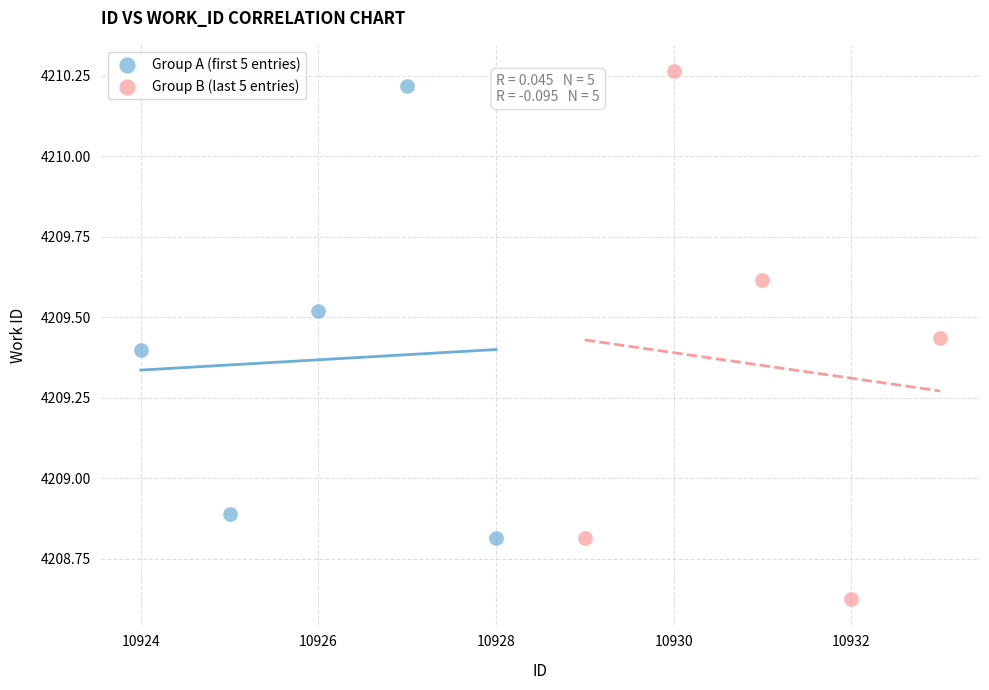

Which series has the widest spread of Y values?

Group B (last 5 entries)